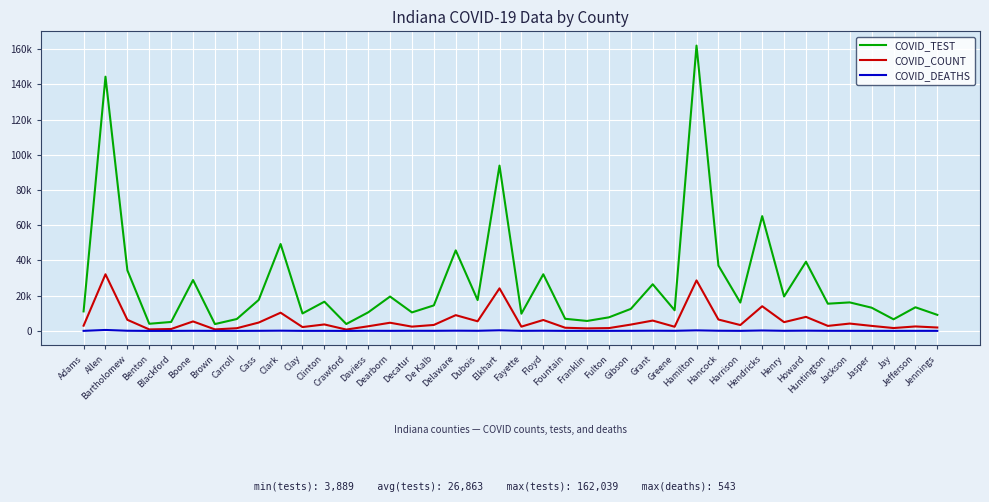

What is the minimum value shown in the chart?

9